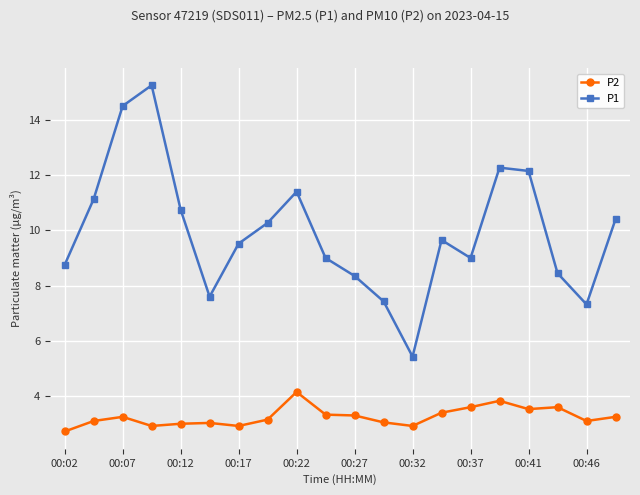

Which series has the widest spread of values?

P1